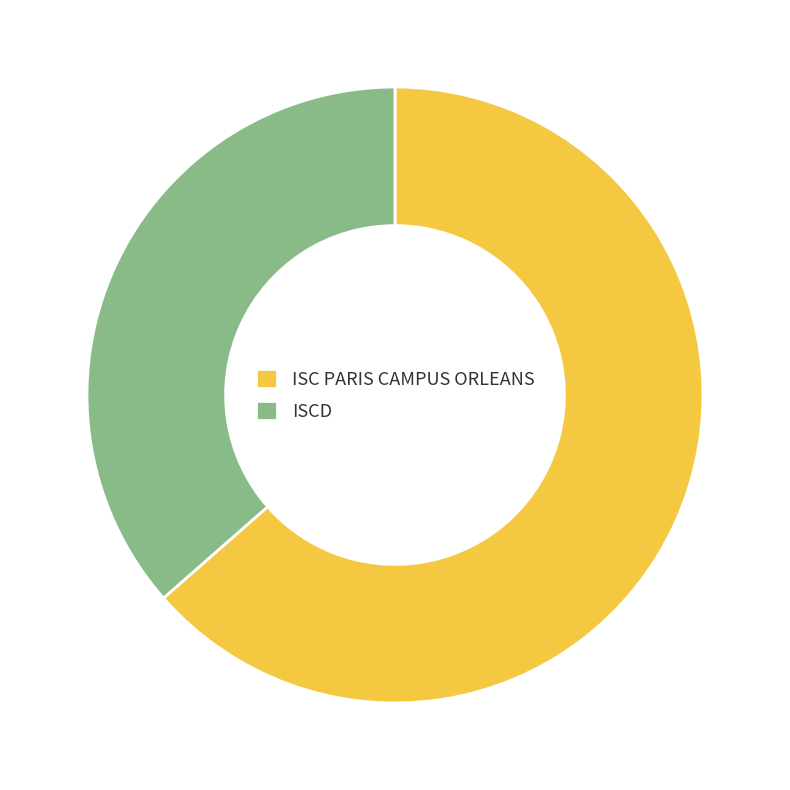

What is the smallest slice in the pie chart?

ISCD